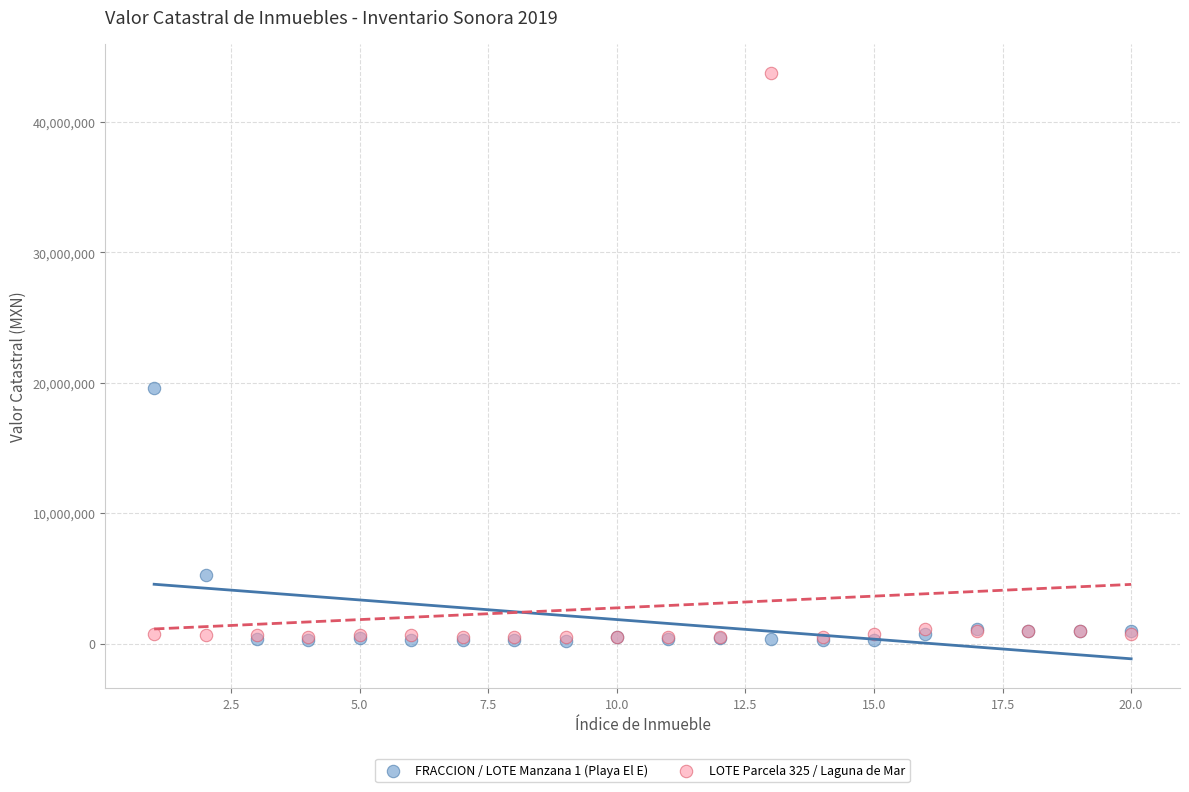

Across all series, what Y value is closest to 21970002?

19600000.0